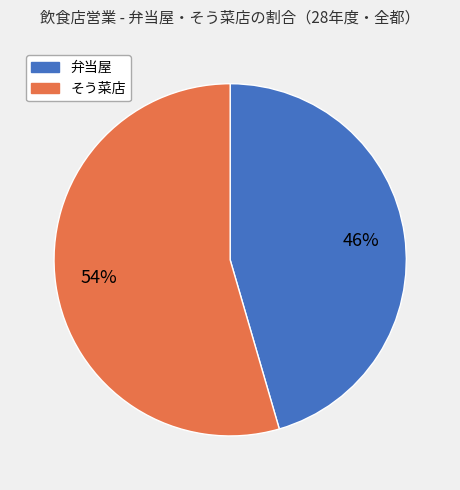

Count the number of slices in the pie.

2